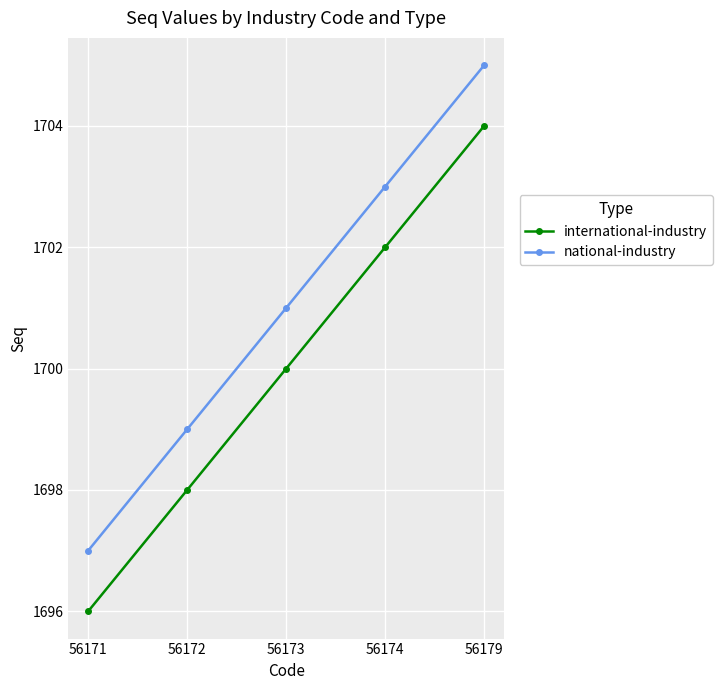

True or false: national-industry and international-industry cross at least once.

False